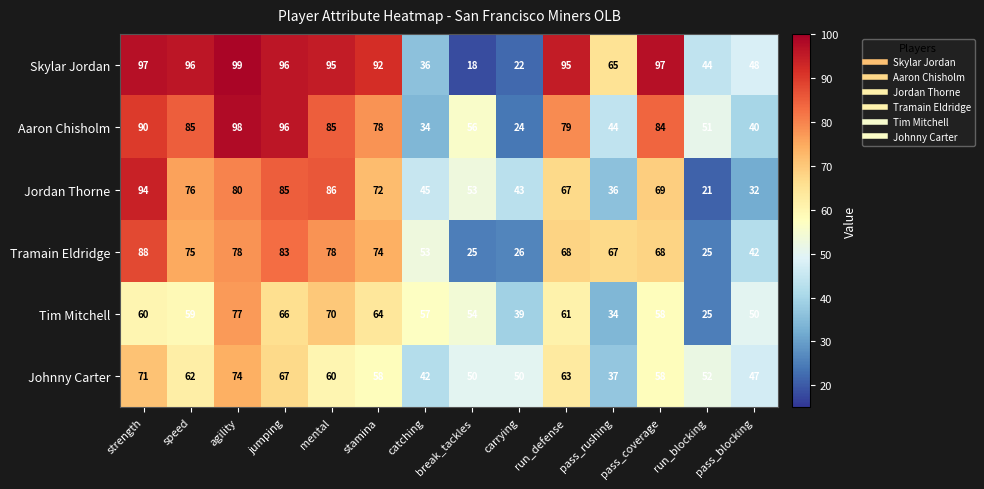

What is the sum of all Johnny Carter values?

791